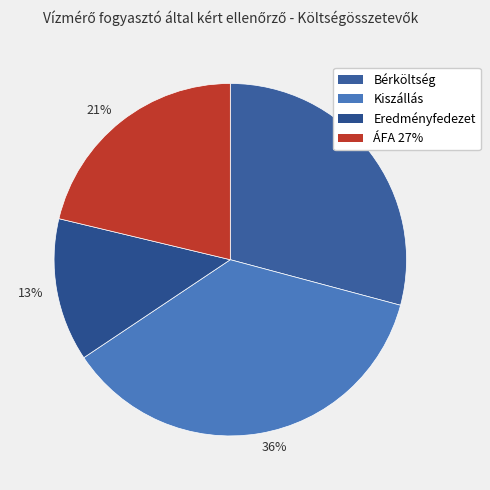

True or false: 36% accounts for 30% of the total.

False